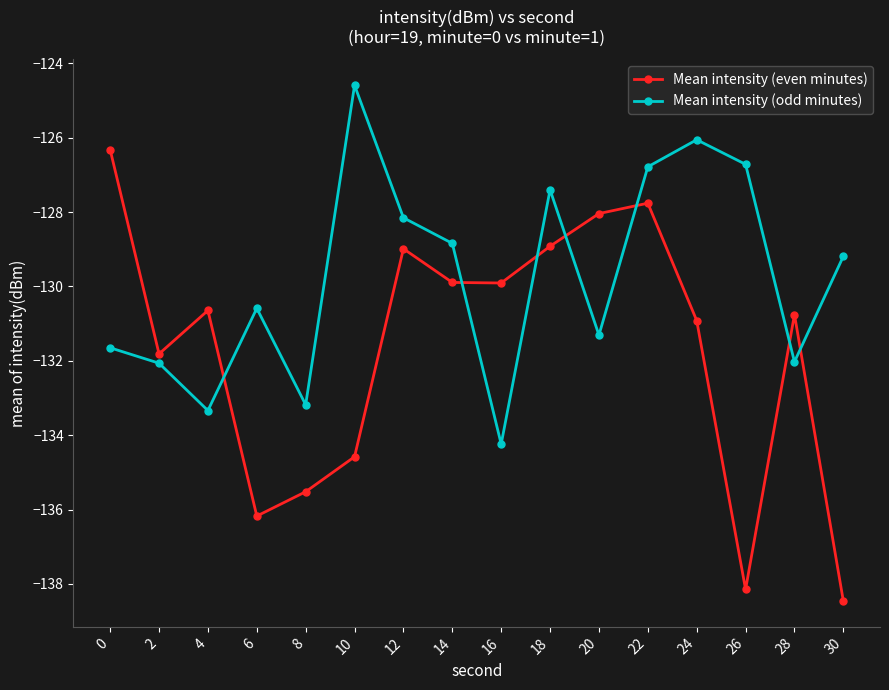

What is the spread (max minus min) of values at 16?

4.3